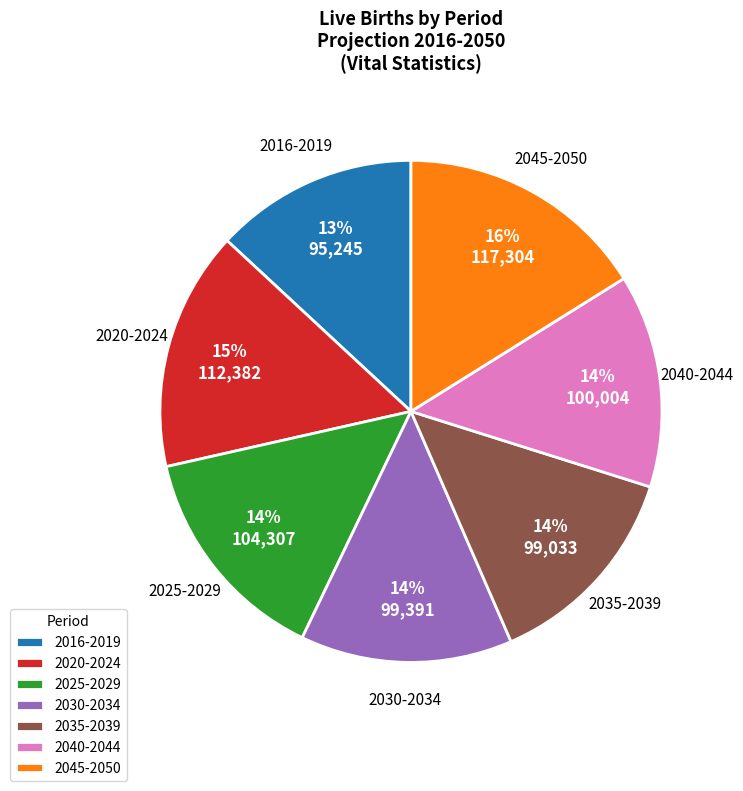

Is 2035-2039 the majority of the pie?

No